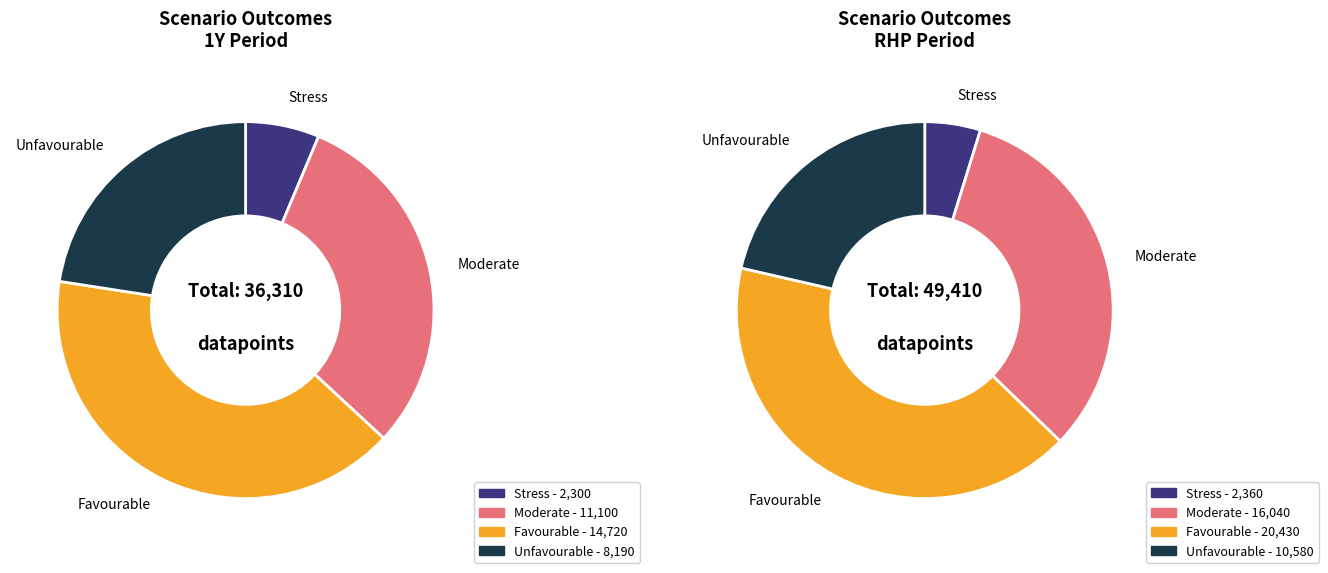

Does any single category account for the majority?

No